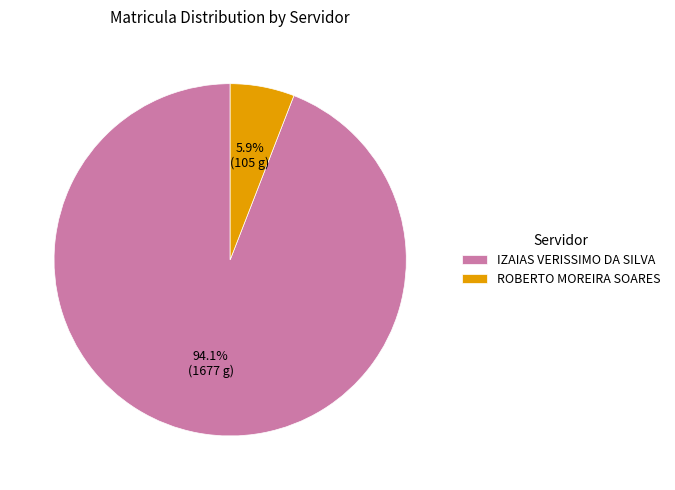

To the nearest percent, what is the difference between the largest and smallest slice percentages?

88%